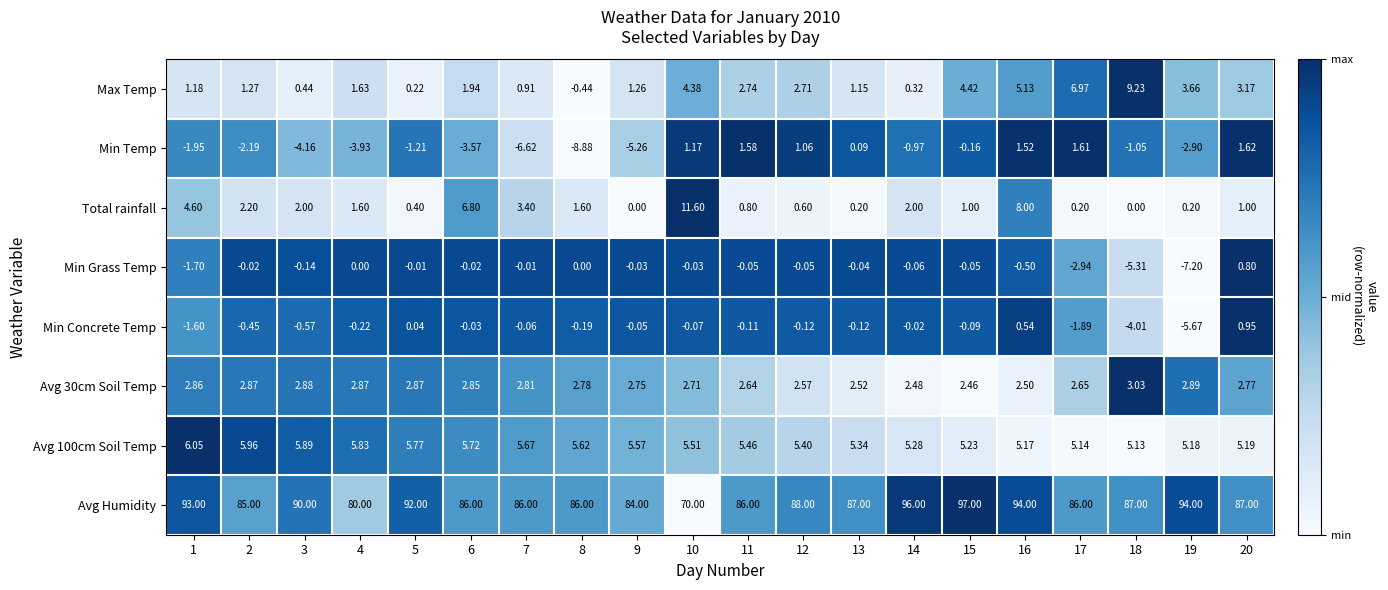

Which label corresponds to the smallest value in the chart?

8